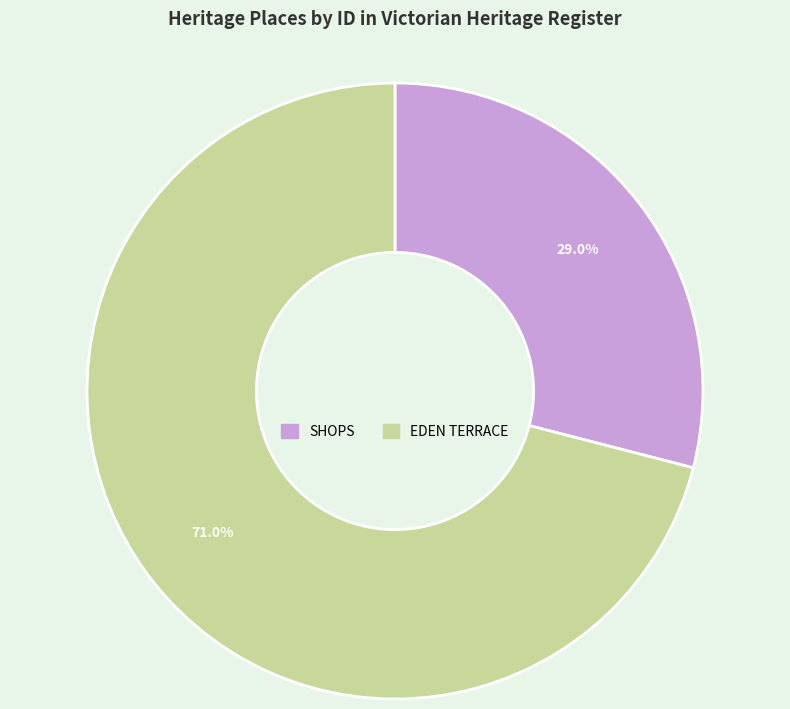

True or false: EDEN TERRACE accounts for 61% of the total.

False